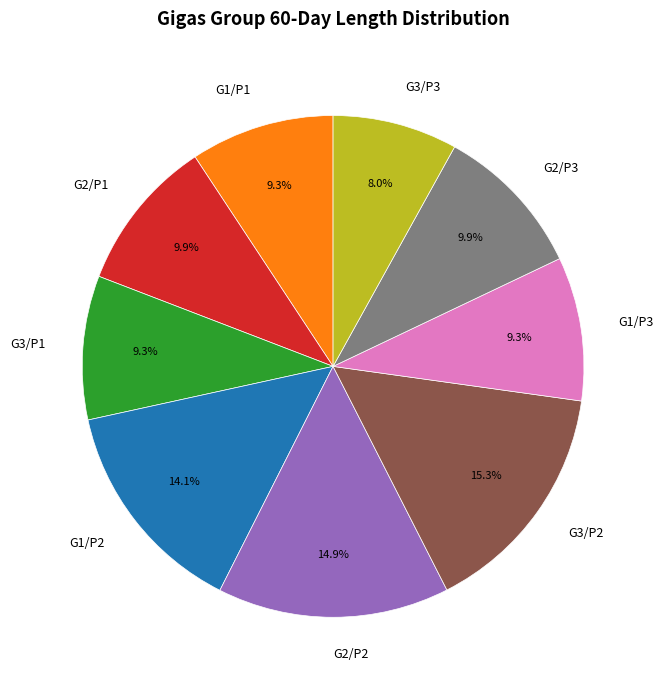

Is the sum of G2/P2 and G3/P2 greater than half?

No